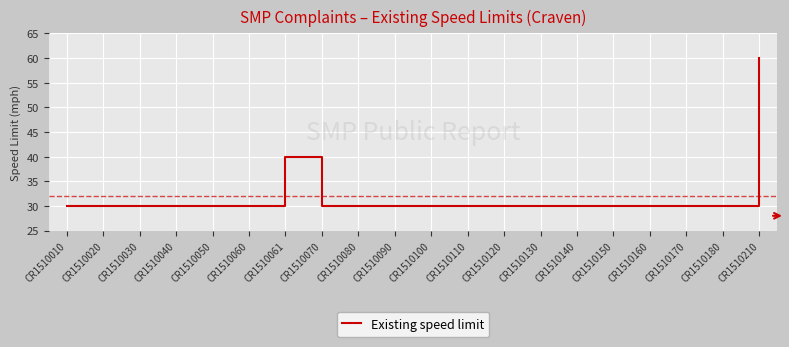

Where is the data nearest to the value 45?

CR1510061